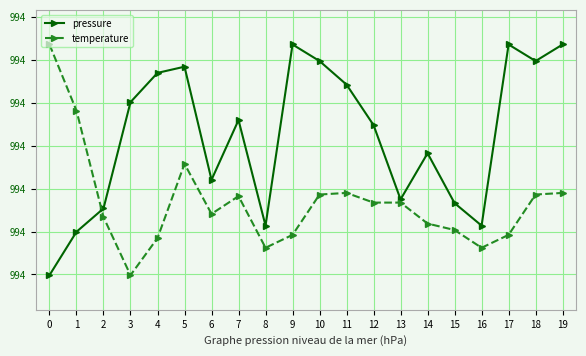

Between 3 and 15, which series saw the biggest shift?

pressure